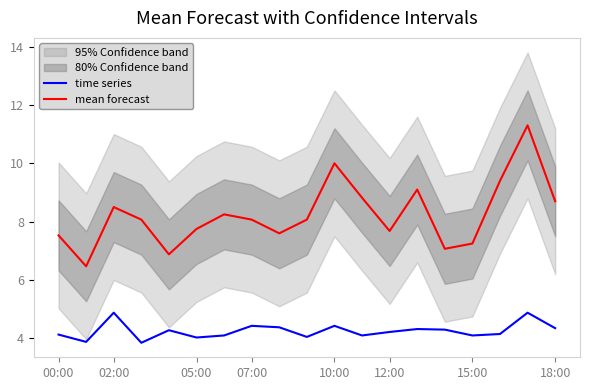

What is the minimum value shown in the chart?

3.9